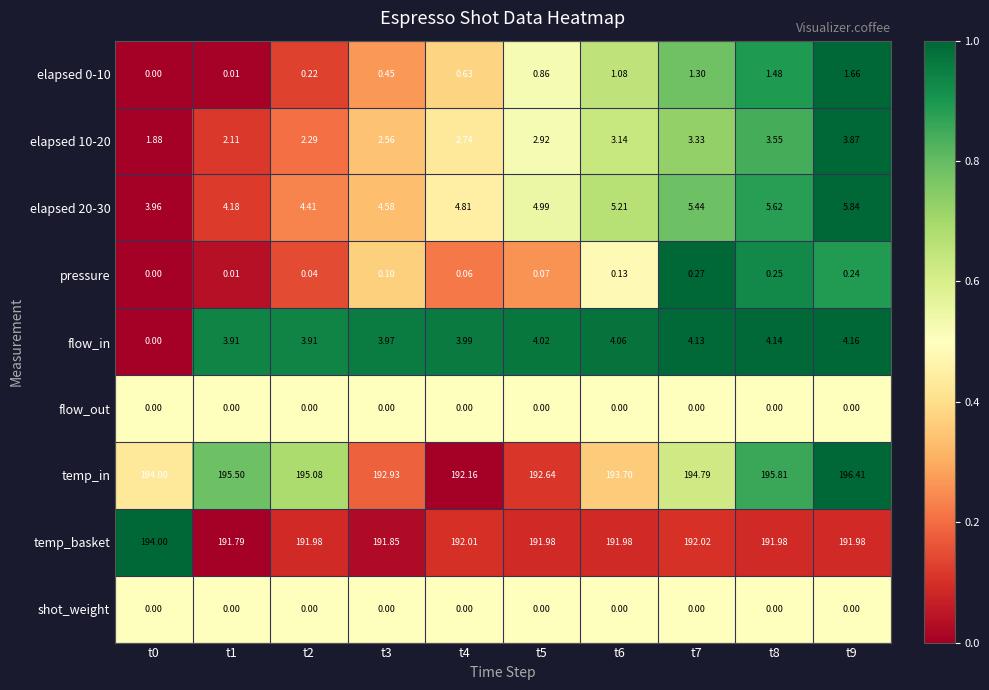

What is the total value across all series at t1?

397.5